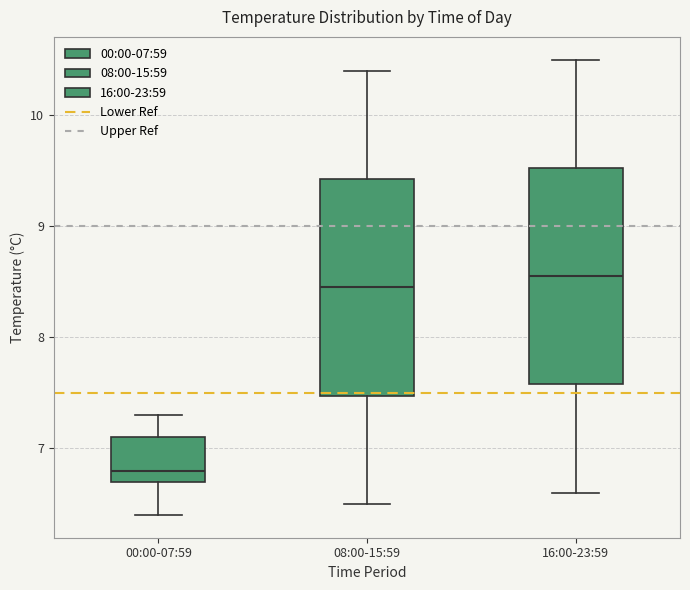

Which box has the lowest median line?

00:00-07:59